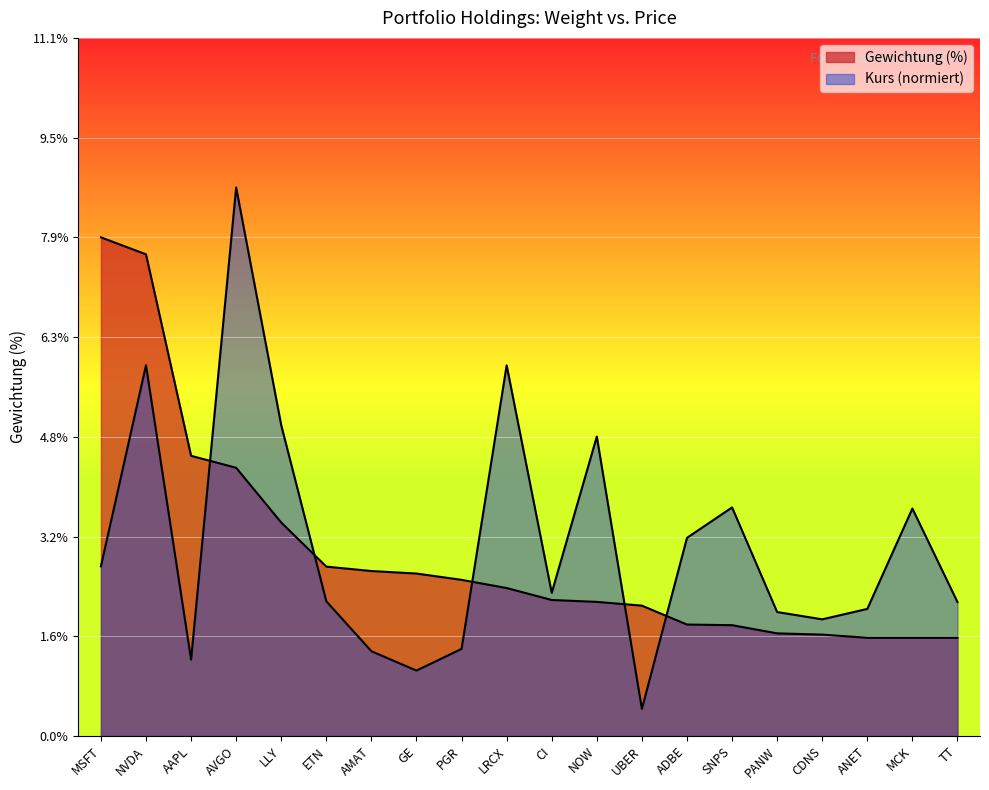

What position from the right is NOW?

9